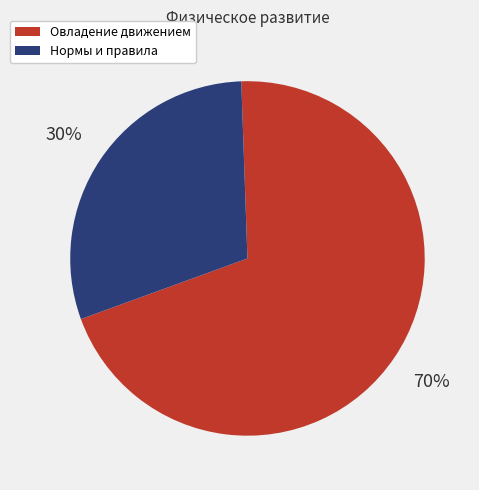

To the nearest percent, what is the average slice percentage?

50%